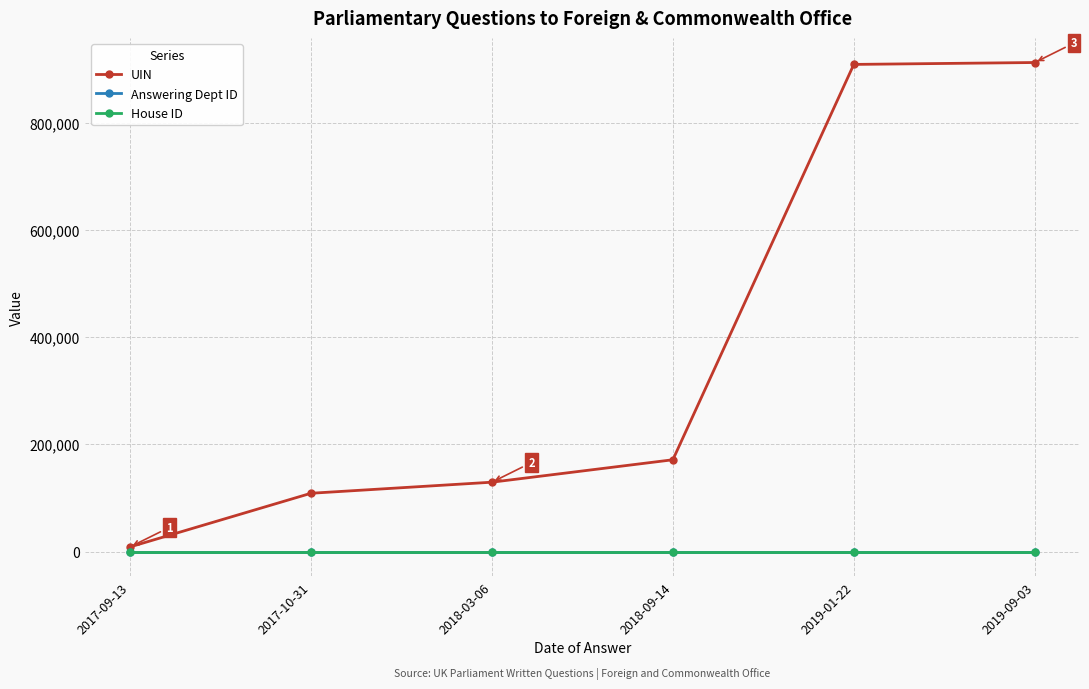

How many data points does each series have?

6